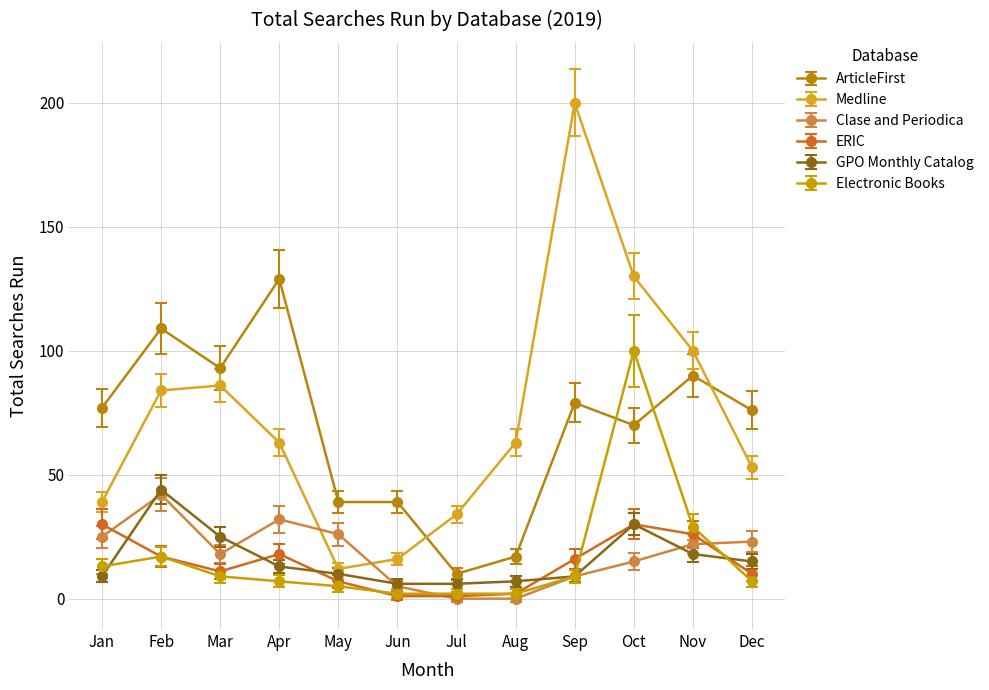

Is it true that Electronic Books equals 45 at Nov?

False